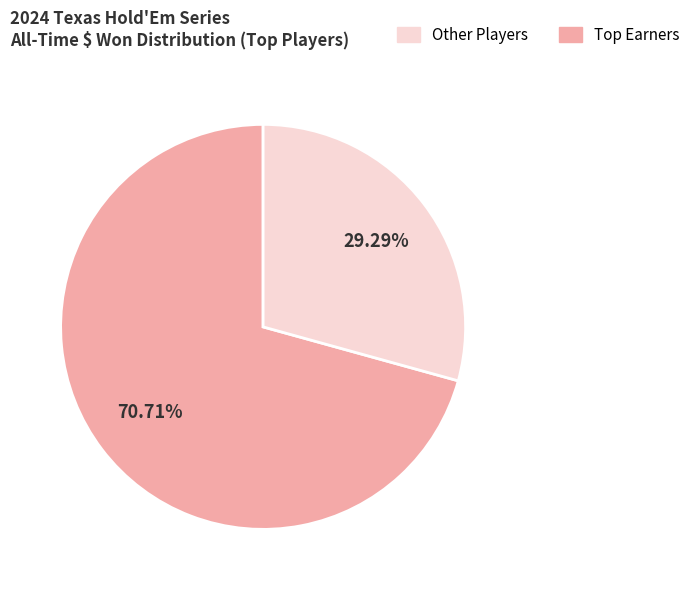

Does any single category account for the majority?

Yes